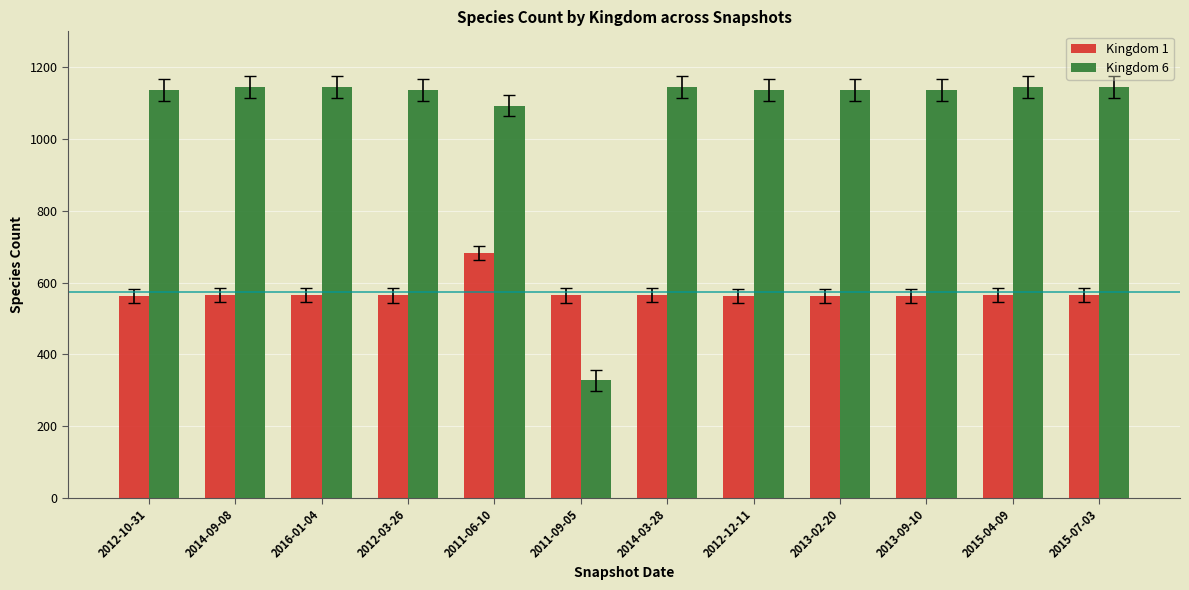

What is the difference between the highest and lowest values at 2011-09-05?

237